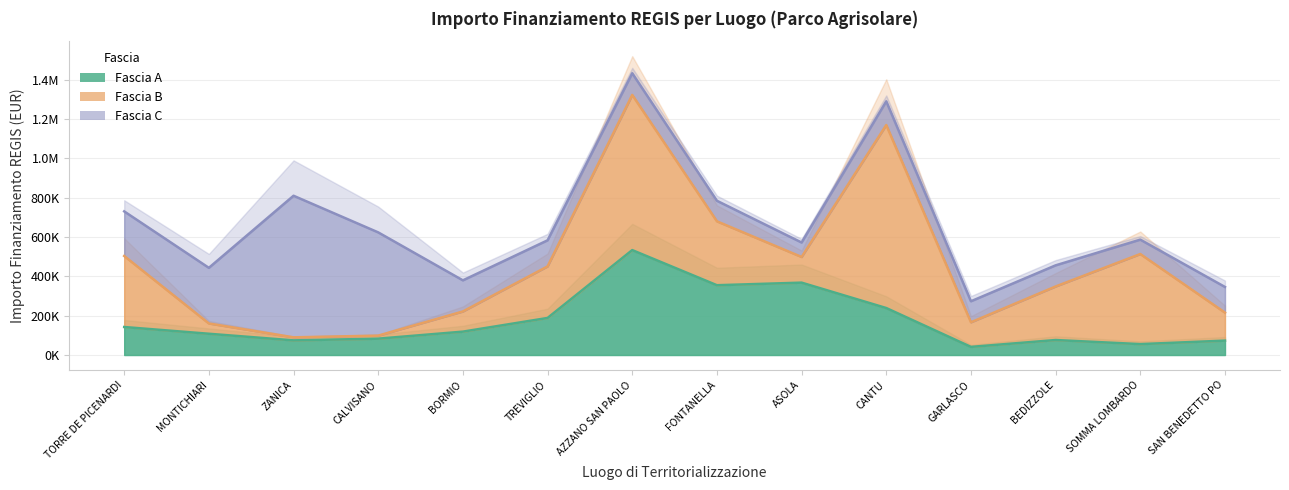

How many distinct data groups are displayed?

3